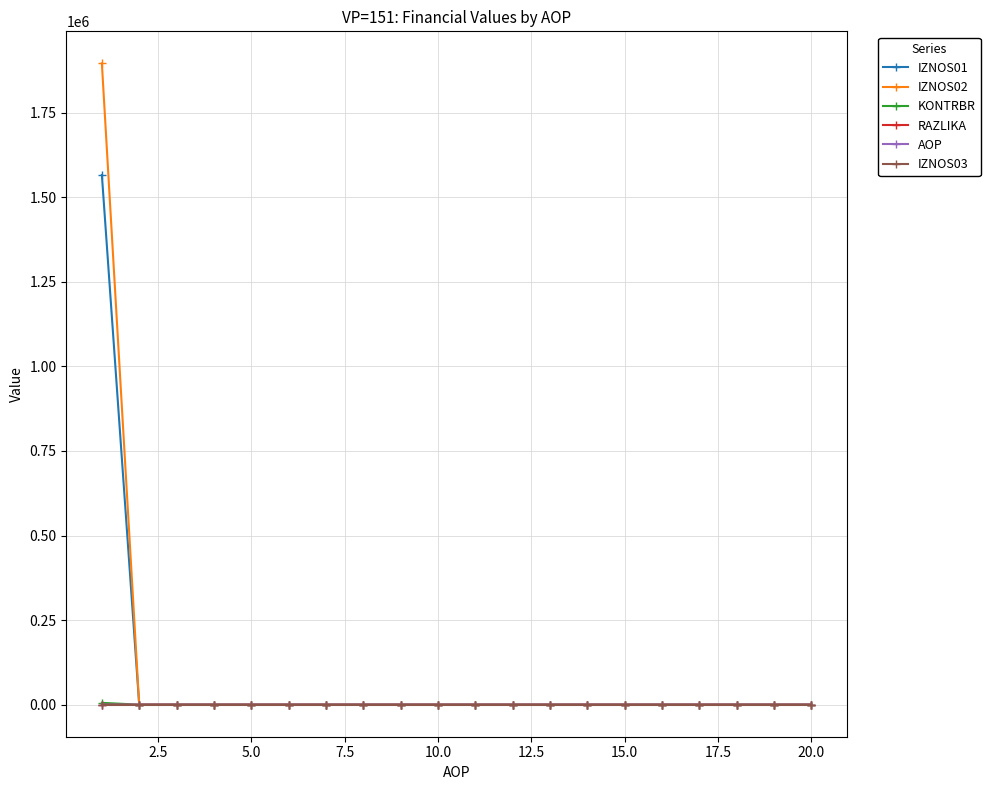

How many lines are shown in the chart?

6